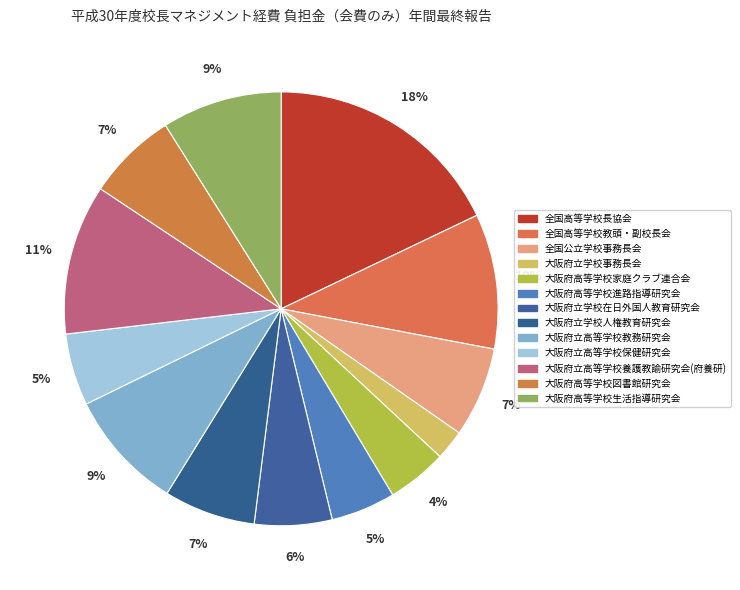

To the nearest percent, what portion does 大阪府立高等学校教務研究会 represent?

9%